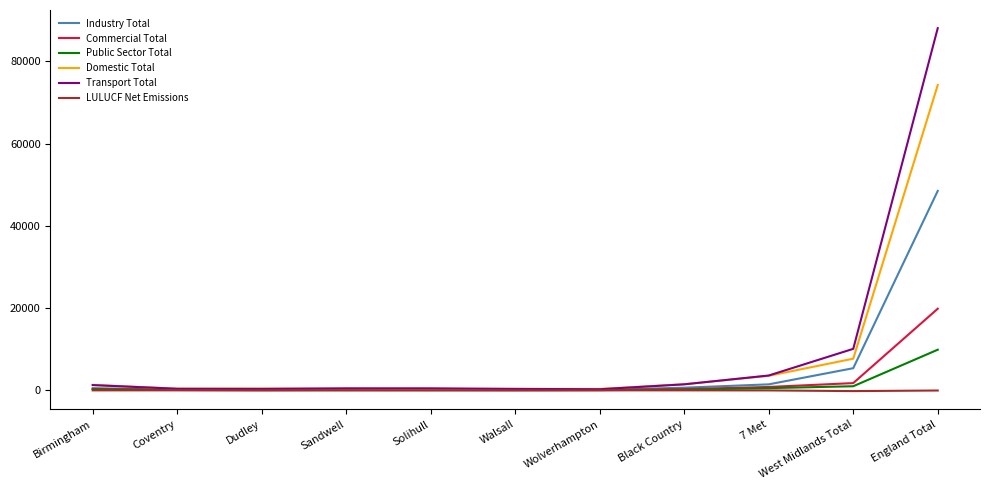

True or false: Commercial Total has more than 0 points higher than both neighbors.

True